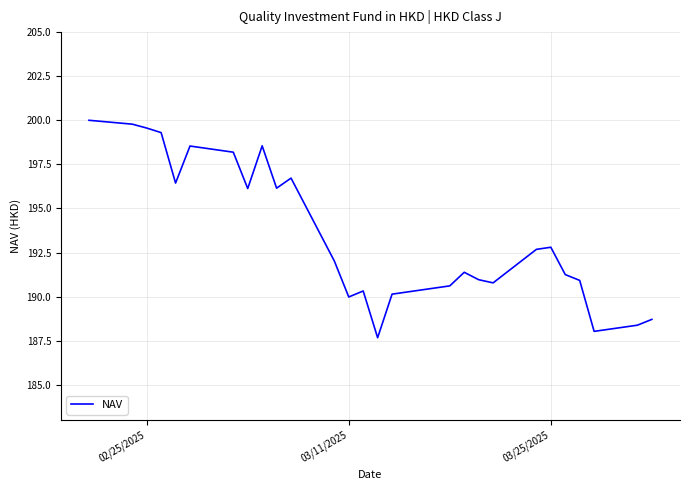

What is the difference between the maximum and minimum values?

12.3